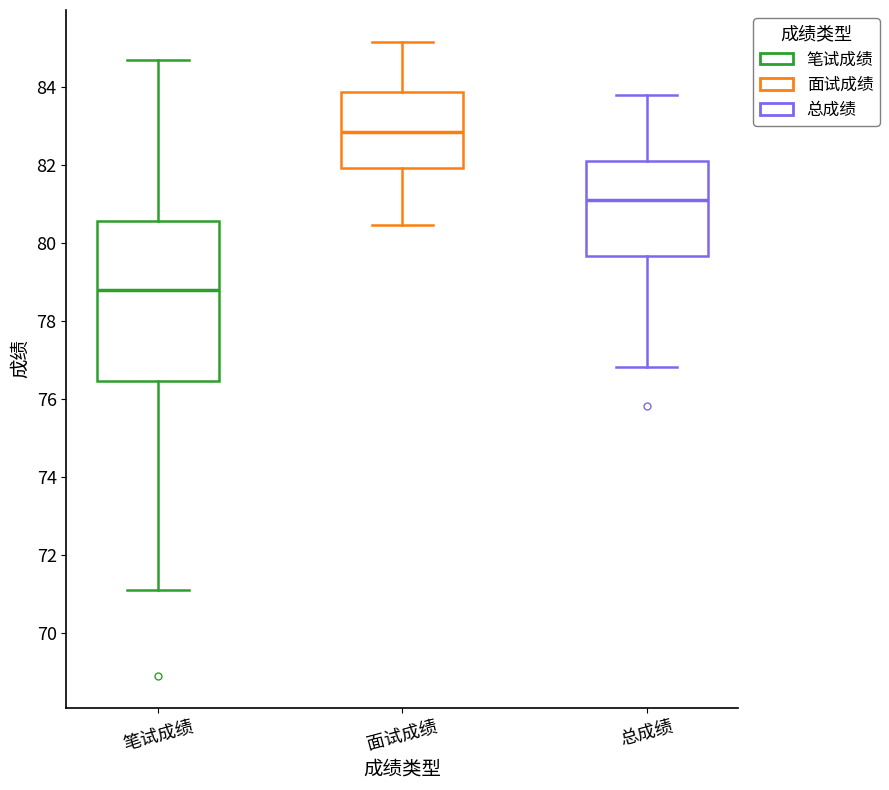

Where does the lower whisker of the box for 面试成绩 end on the y-axis? The values are not printed on the chart, so give them approximately, as read against the axis.

80.4